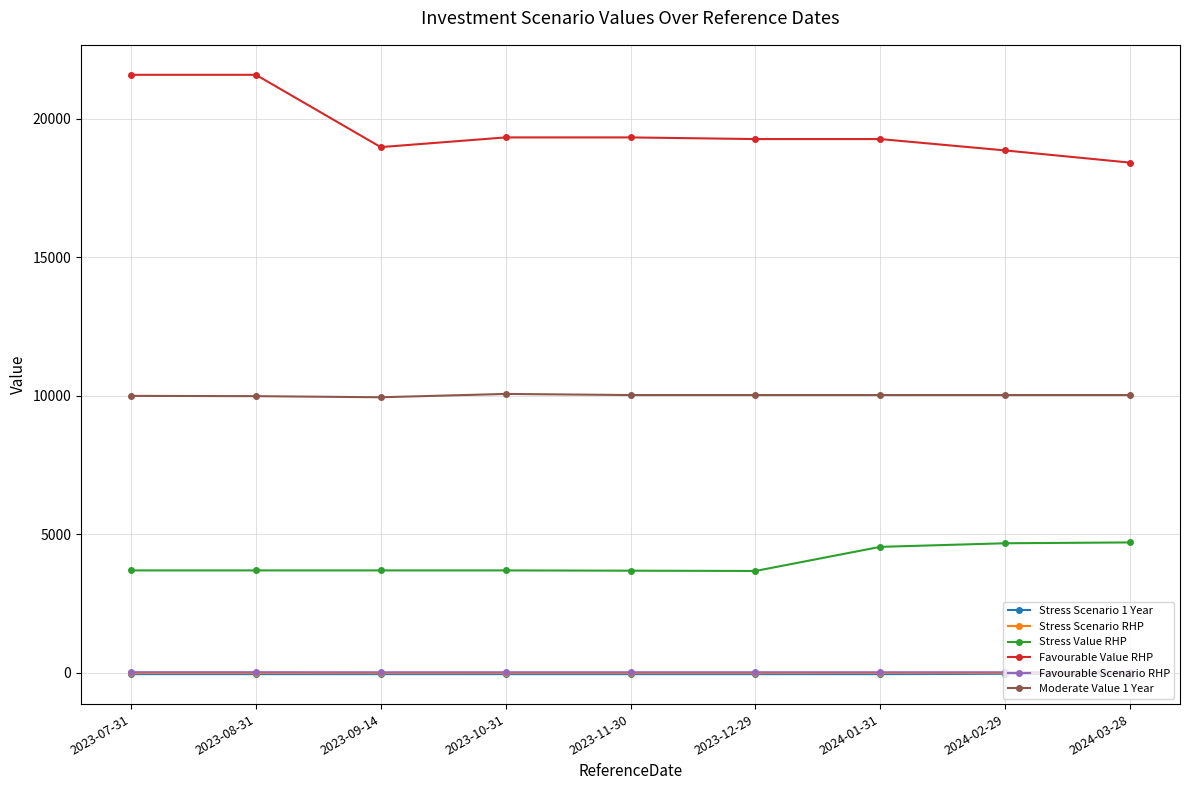

What is the smallest value displayed?

-53.8